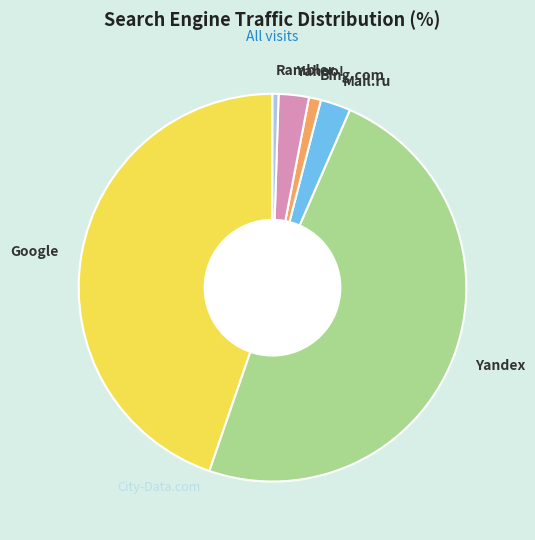

Count the number of slices in the pie.

6